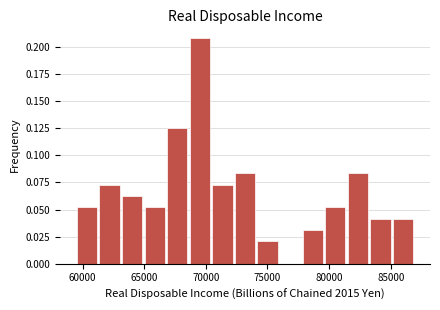

Around what value on the x-axis is the tallest bar? Give the approximate position of its centre, as read against the axis.

69500